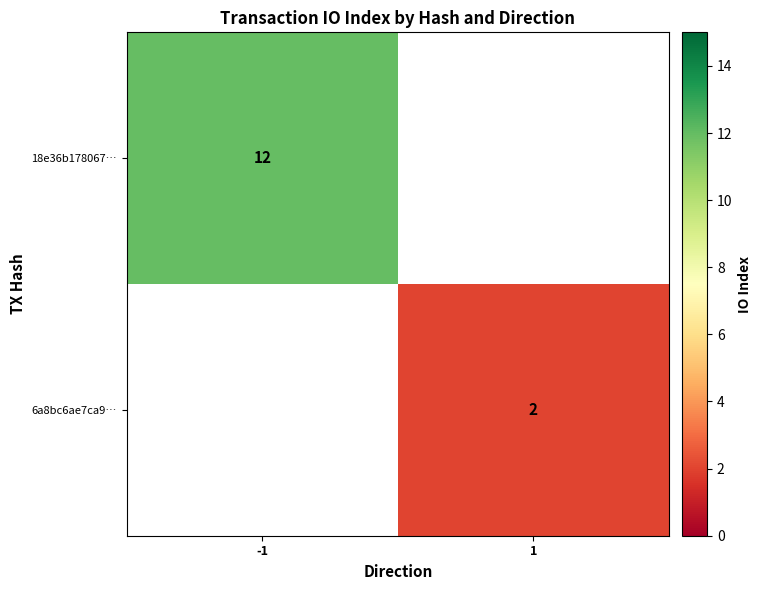

Which label corresponds to the largest value in the chart?

-1